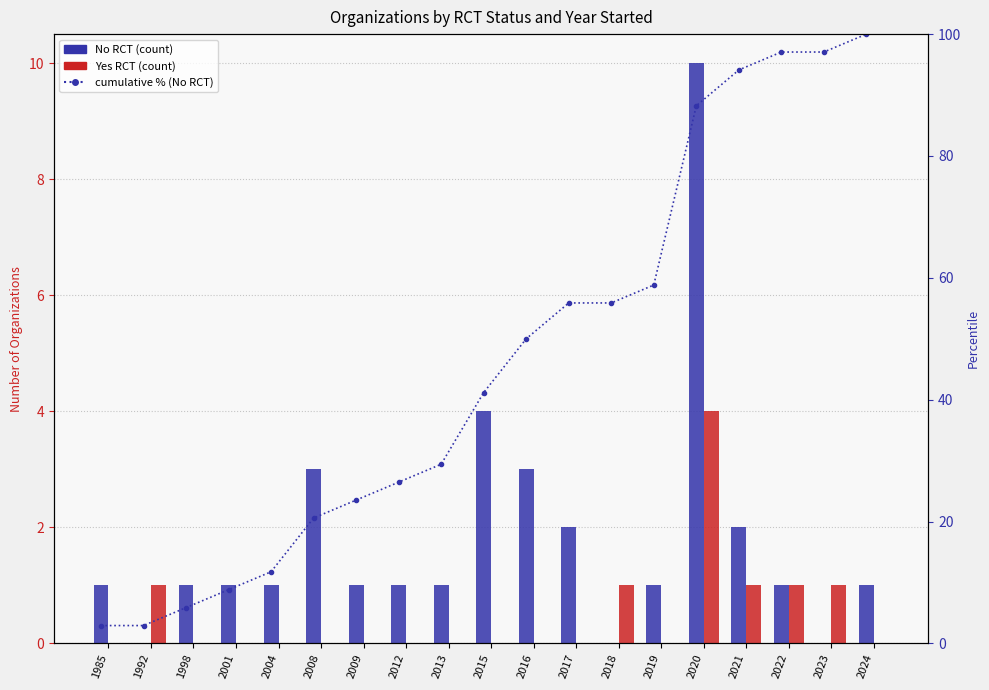

What is the average value of the cumulative % series?

45.8